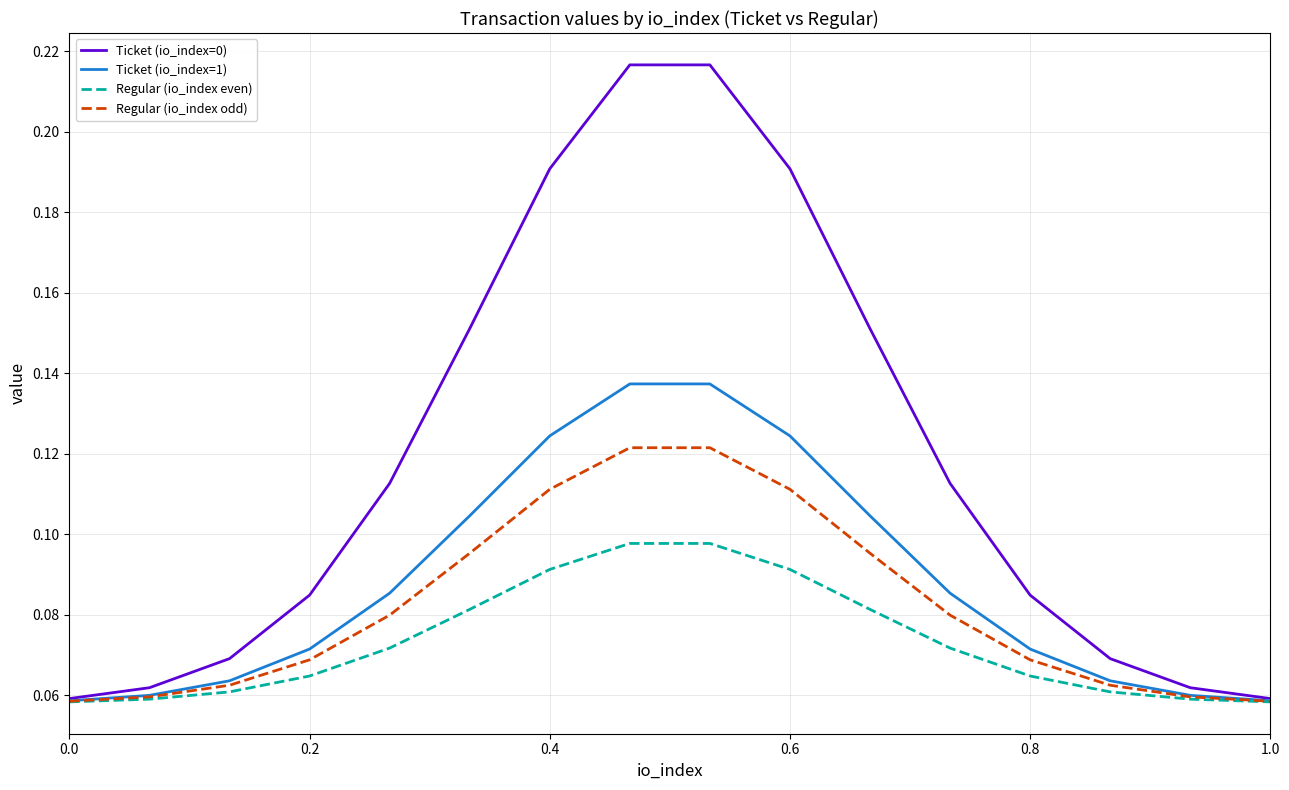

Rank the series by their maximum value, from highest to lowest.

Ticket (io_index=0), Ticket (io_index=1), Regular (io_index odd), Regular (io_index even)